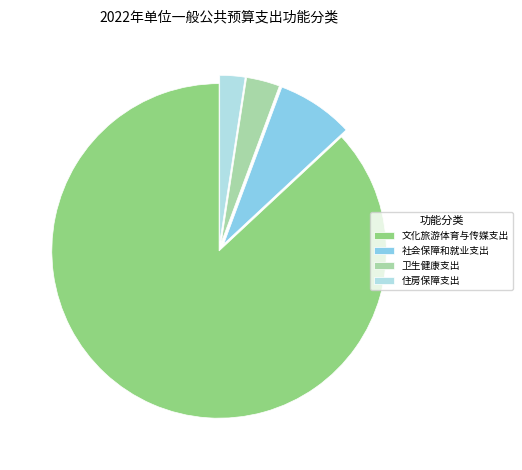

Which slice is the smallest?

住房保障支出